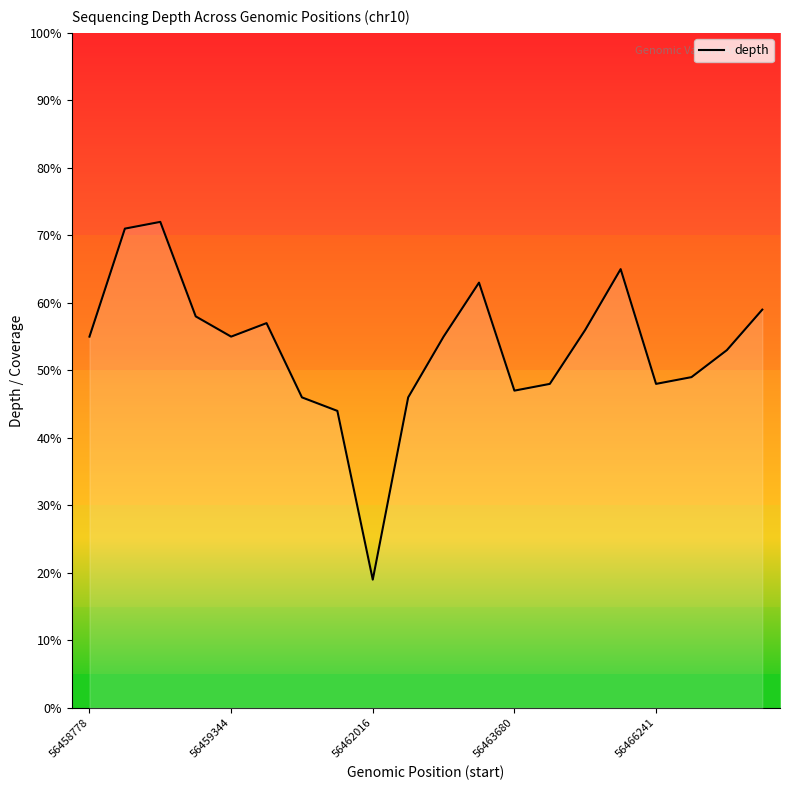

What is the greatest value displayed?

72